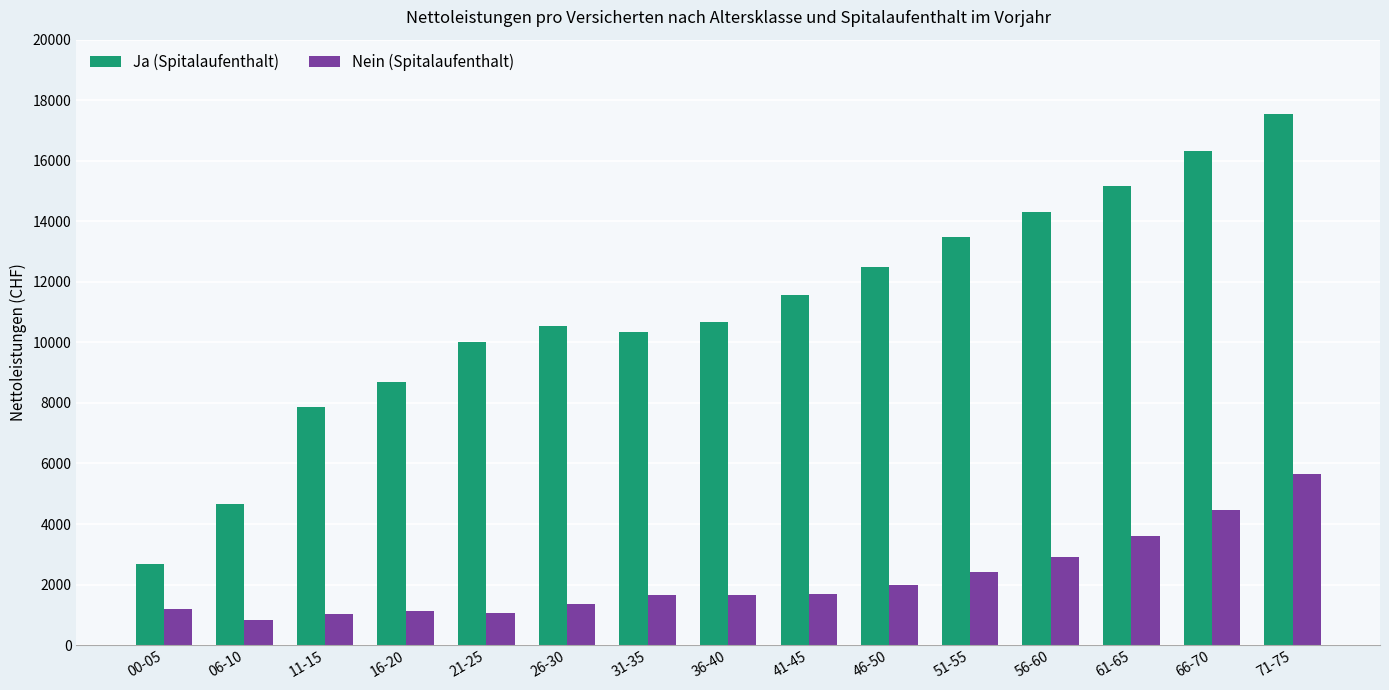

Which series has the largest range (max minus min)?

Ja (Spitalaufenthalt)